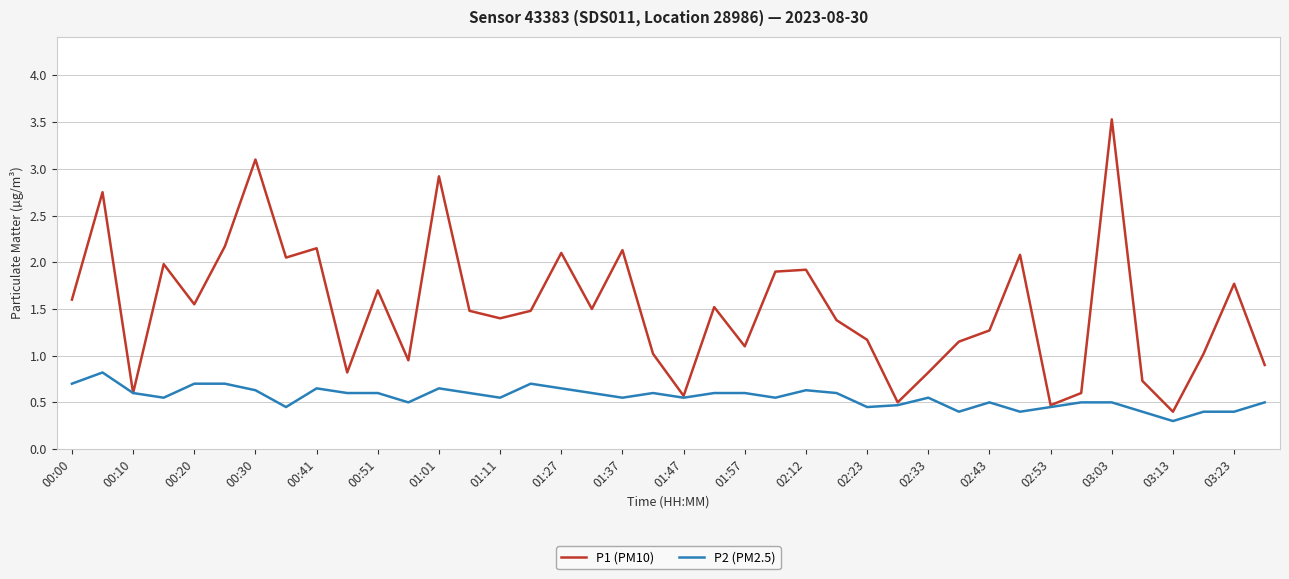

What is the minimum value shown in the chart?

0.3